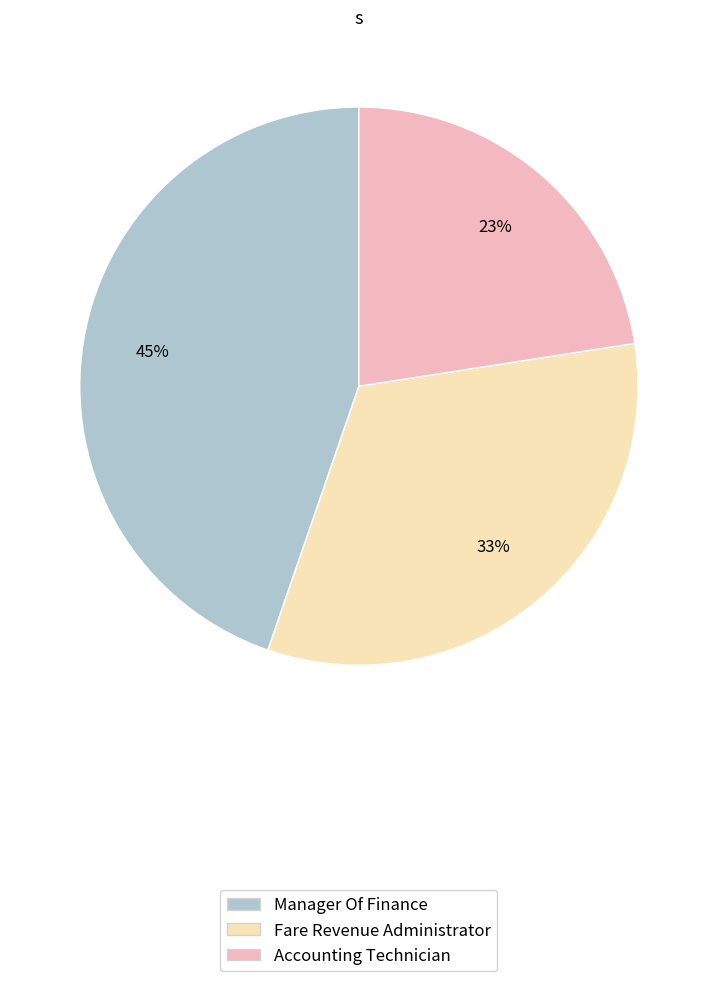

Is it true that Manager Of Finance is 51% of the pie?

False